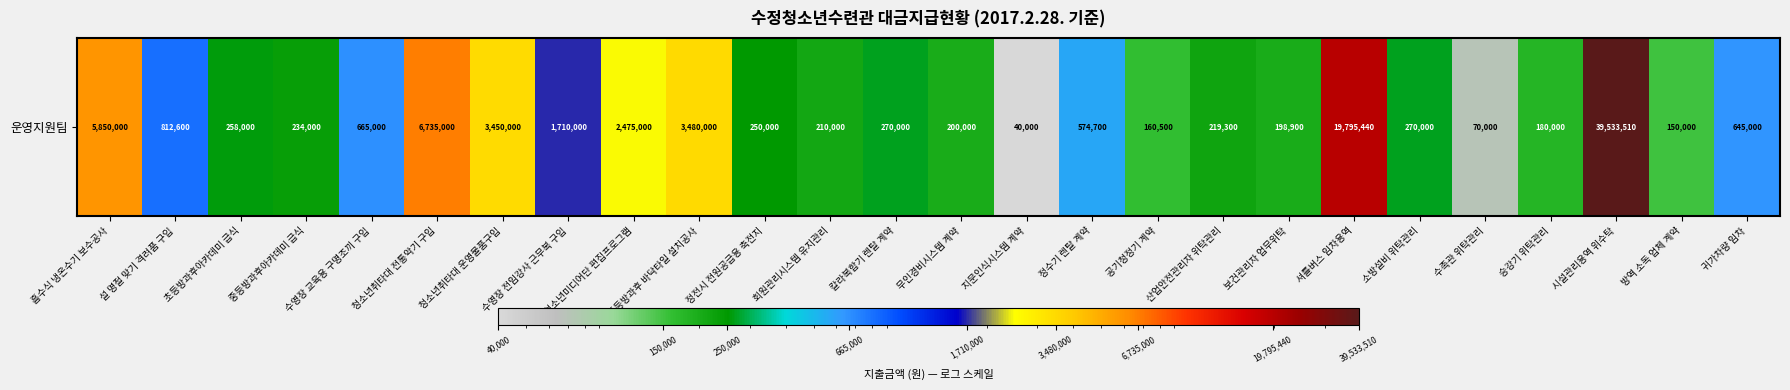

What is the ratio of the value at 귀가차량 임차 to the value at 무인경비시스템 계약?

3.2